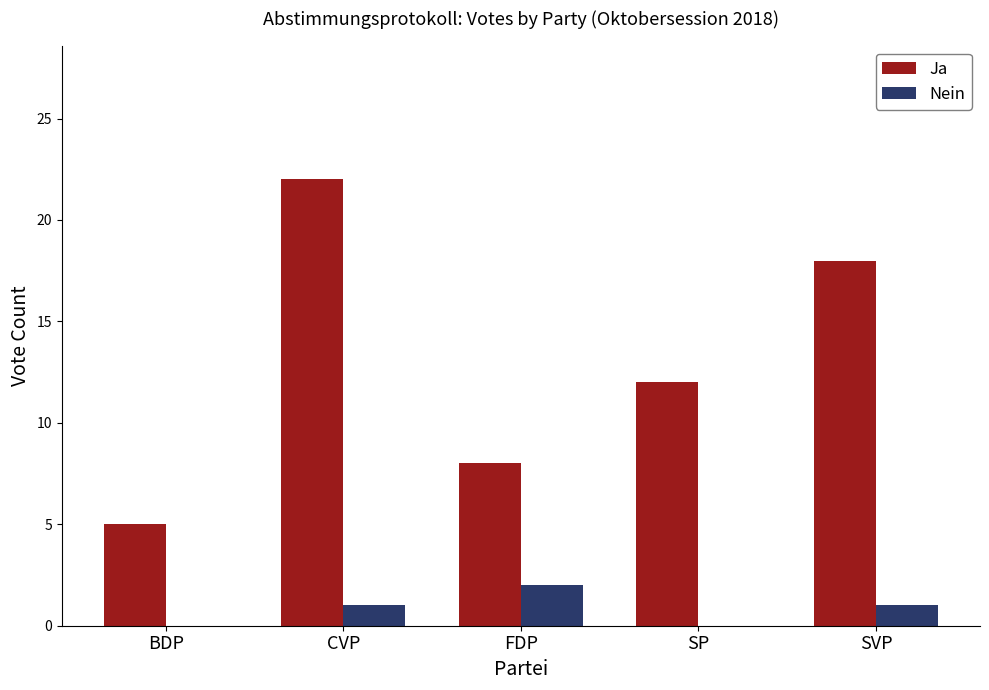

Which series has the largest total across all categories?

Ja